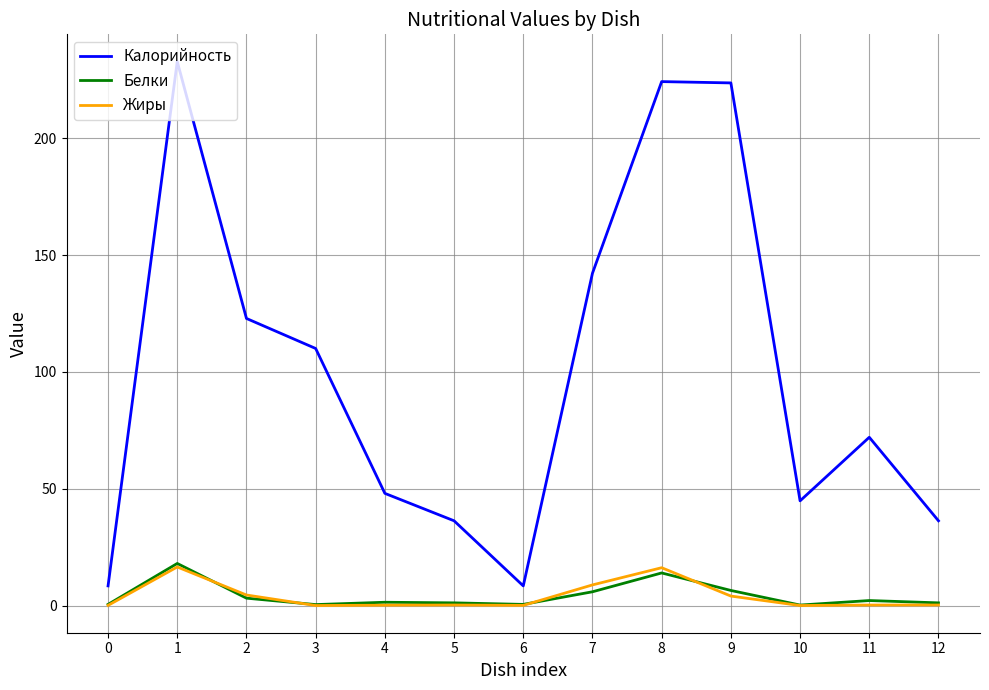

True or false: Калорийность and Белки cross at least once.

False